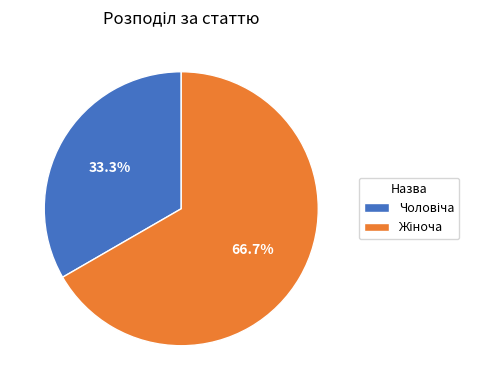

How many slices are in this pie chart?

2